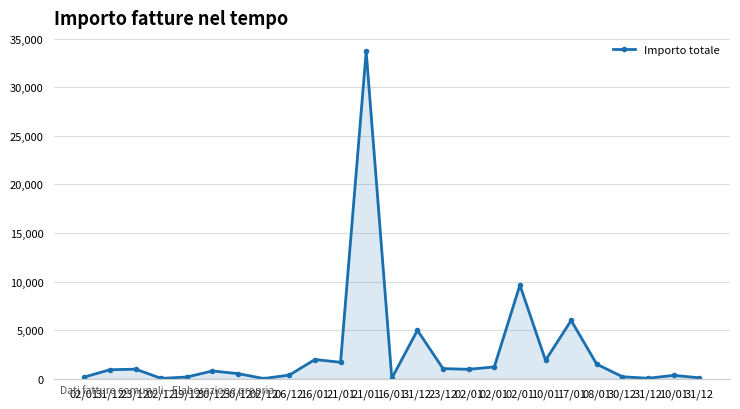

List the labels in order of value, largest first.

21/01, 02/01, 17/01, 31/12, 16/01, 10/01, 21/01, 08/01, 02/01, 23/12, 23/12, 02/01, 31/12, 30/12, 30/12, 06/12, 10/01, 30/12, 19/12, 02/01, 31/12, 31/12, 16/01, 02/12, 02/12